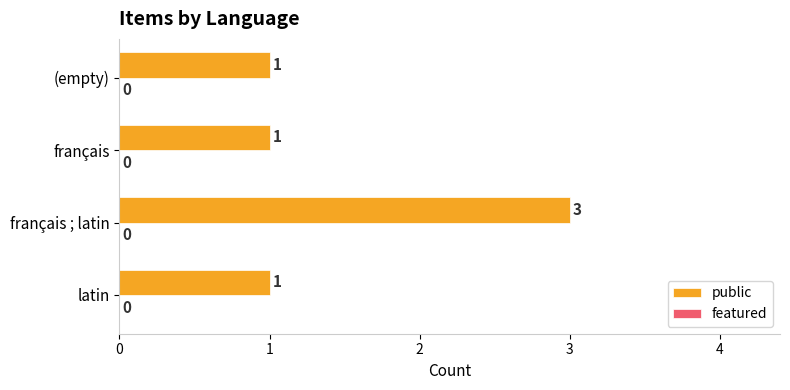

What is the sum of all values?

6